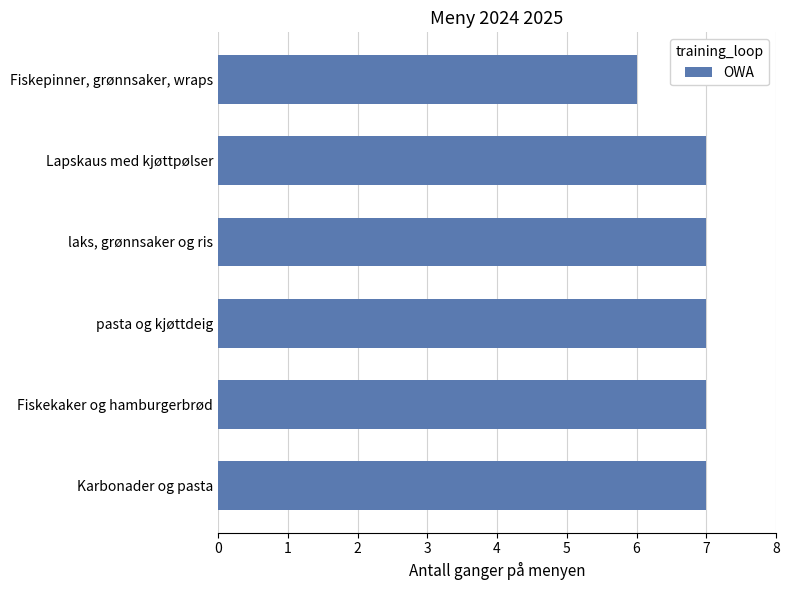

What is the sum of all values?

41